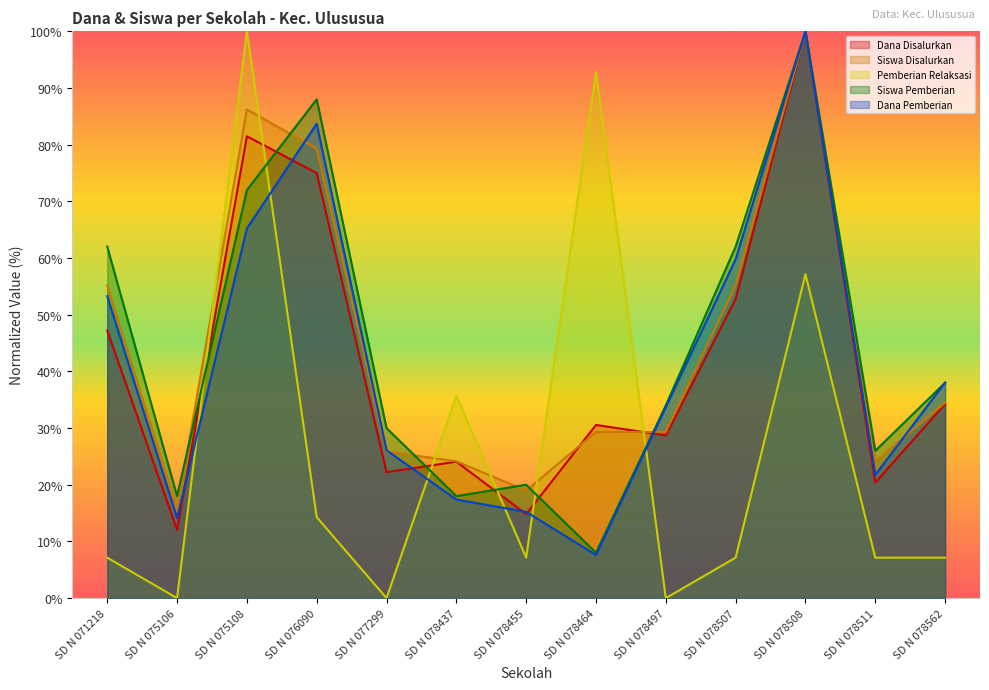

True or false: Siswa Pemberian has a value of 26.0 at SD N 078511.

True